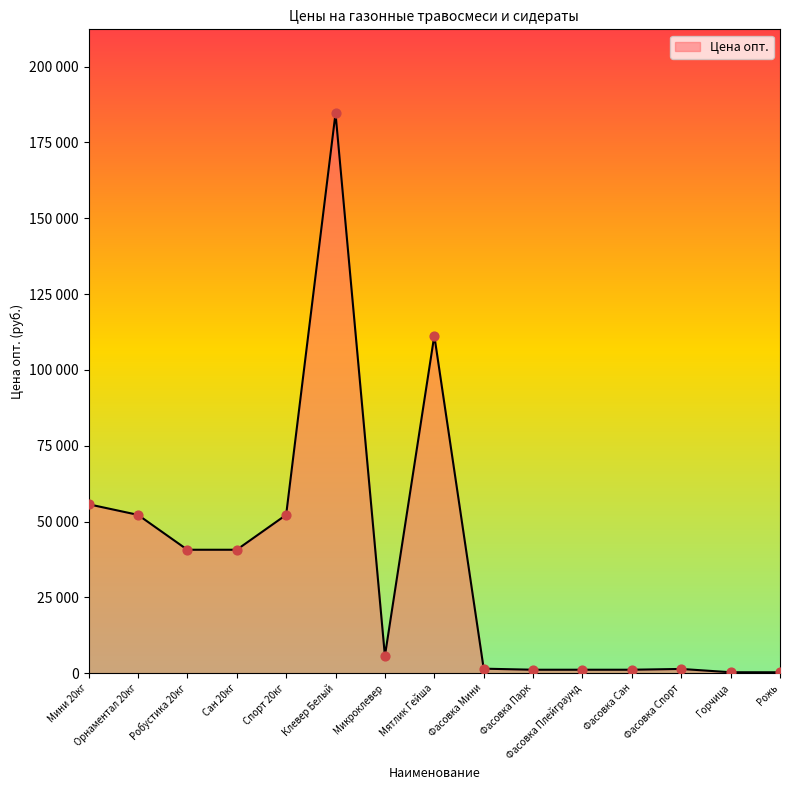

What is the change in value from Орнаментал 20кг to Фасовка Мини?

-50710